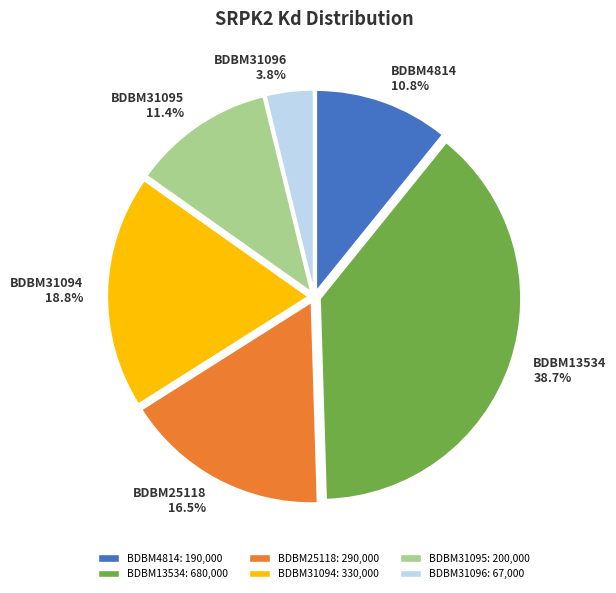

Which has a higher value, BDBM31096 or BDBM4814?

BDBM4814